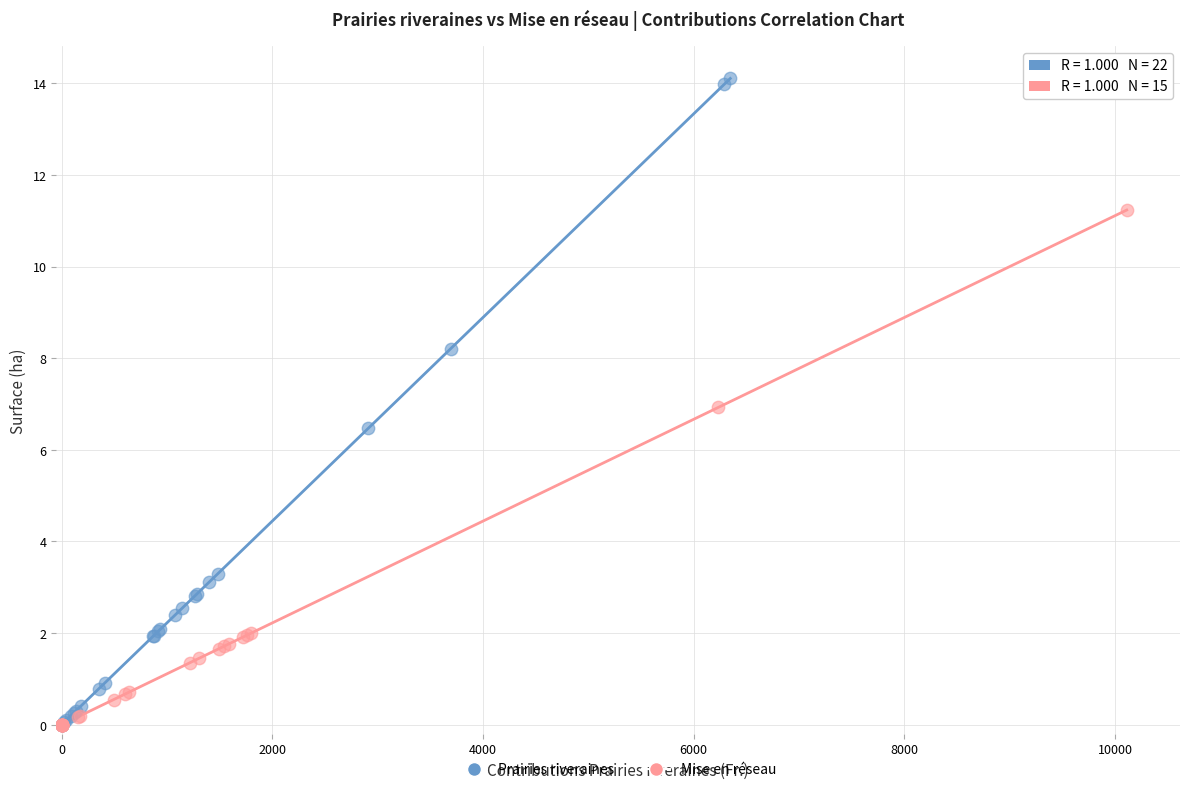

What are all the series names shown in the legend?

Prairies riveraines, Mise en réseau